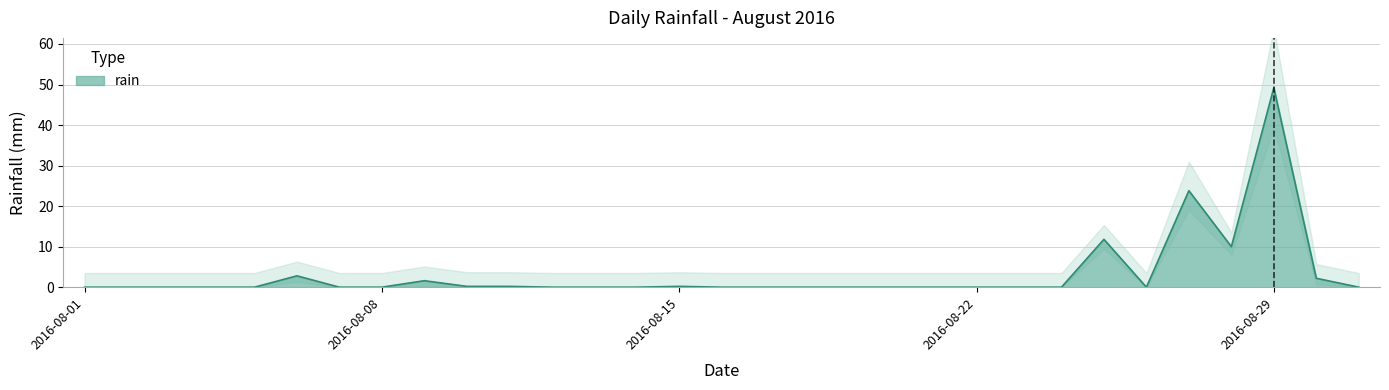

Where is the first local maximum?

2016-08-06